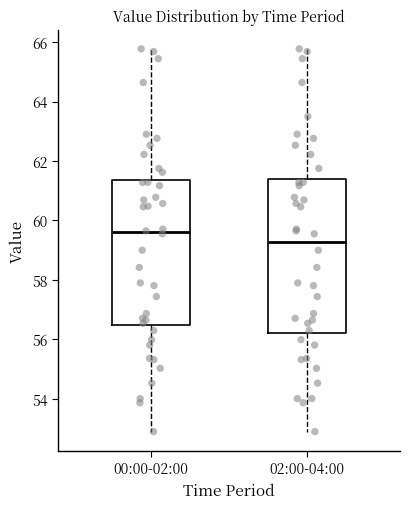

Where is the upper edge of the box for 02:00-04:00 on the y-axis? The values are not printed on the chart, so give them approximately, as read against the axis.

61.4